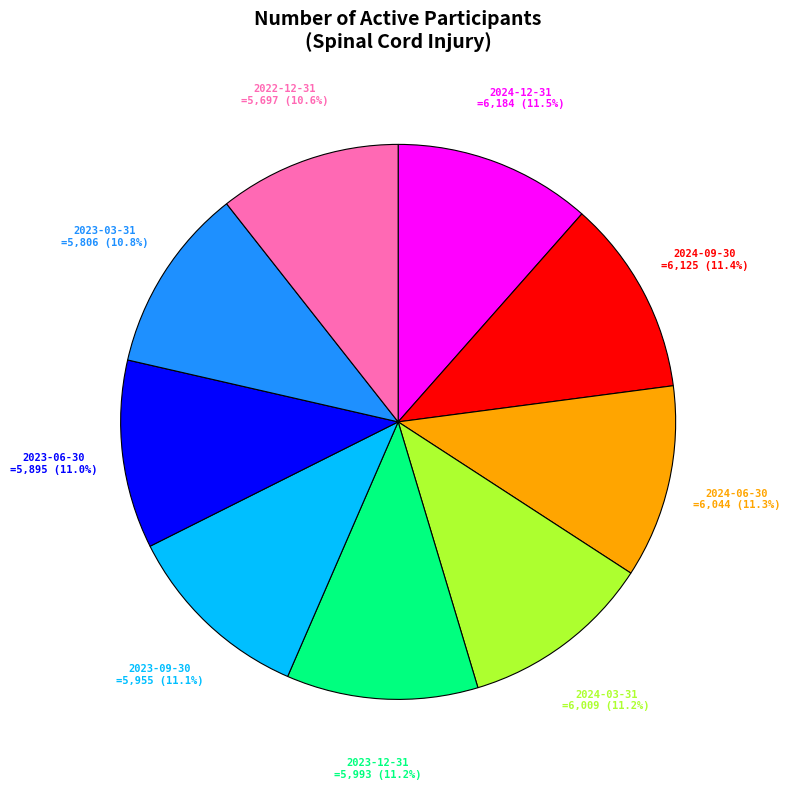

Is there any slice that represents more than half of the pie?

No